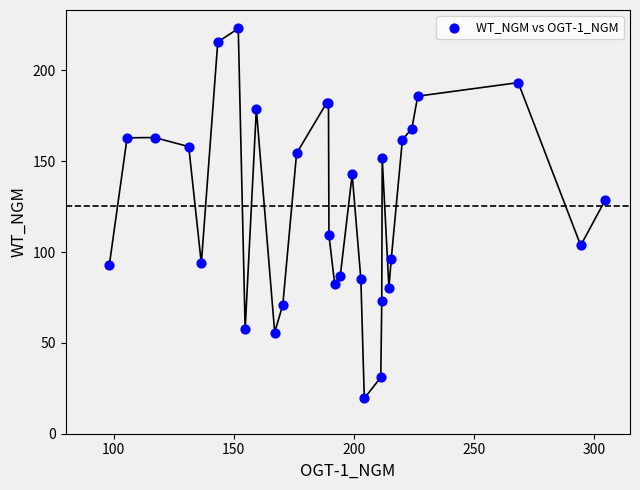

What Y value in the scatter plot is closest to 121?

128.7